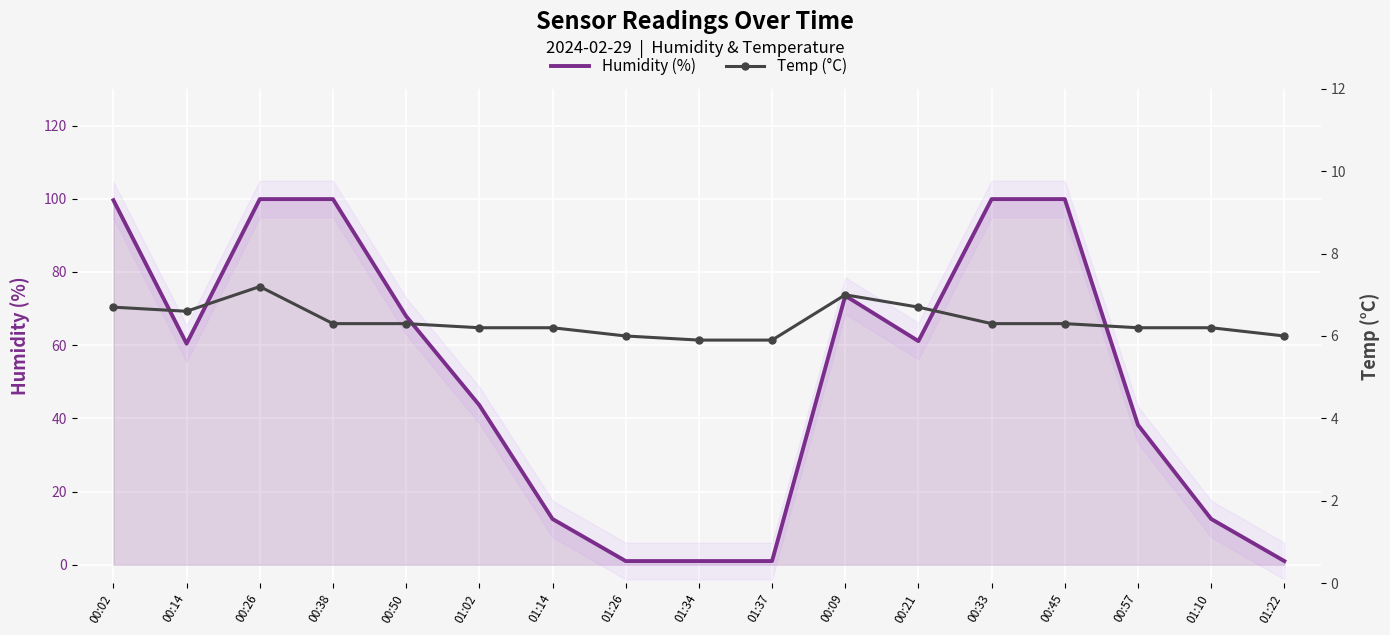

What is the spread (max minus min) of values at 01:26?

5.0